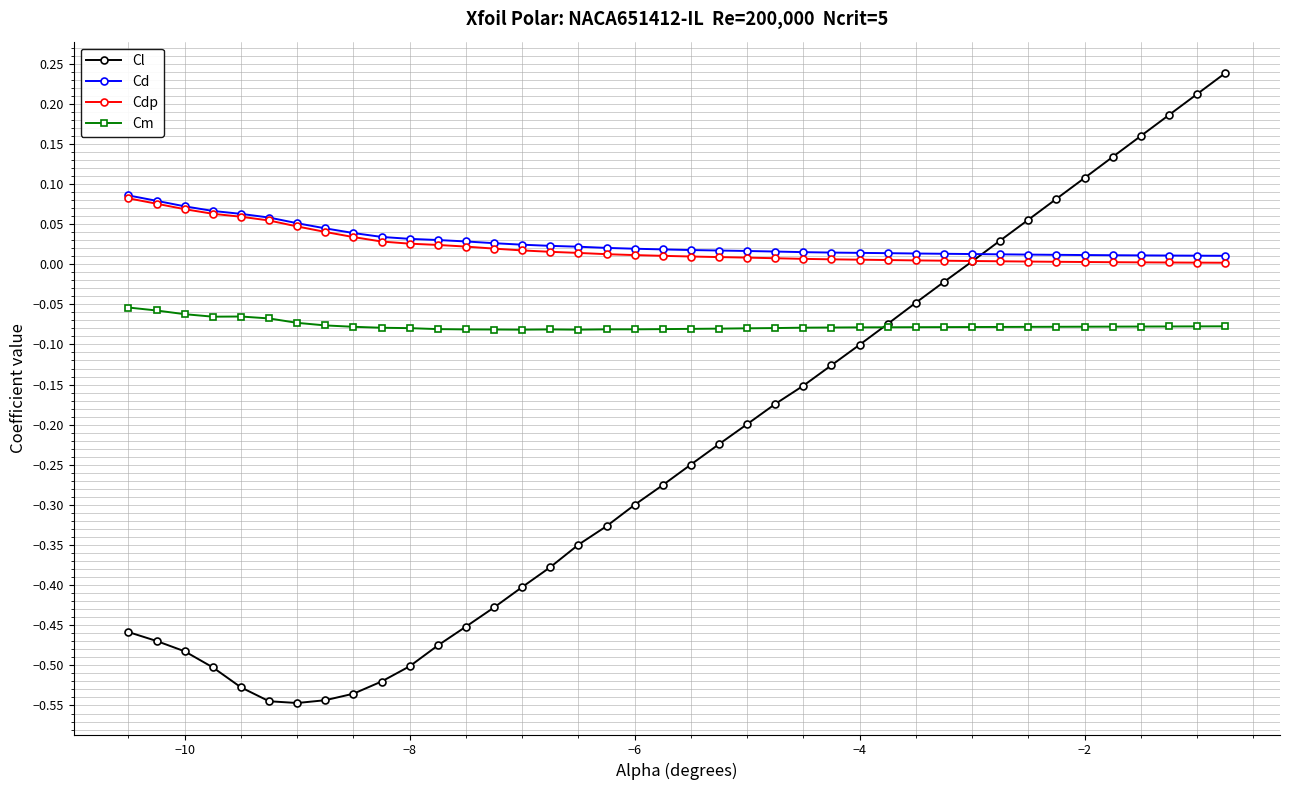

True or false: Cdp and Cm cross at least once.

False